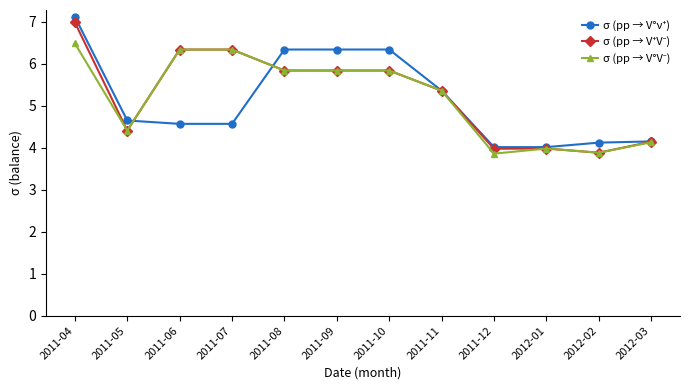

Does the chart have visible grid lines?

No